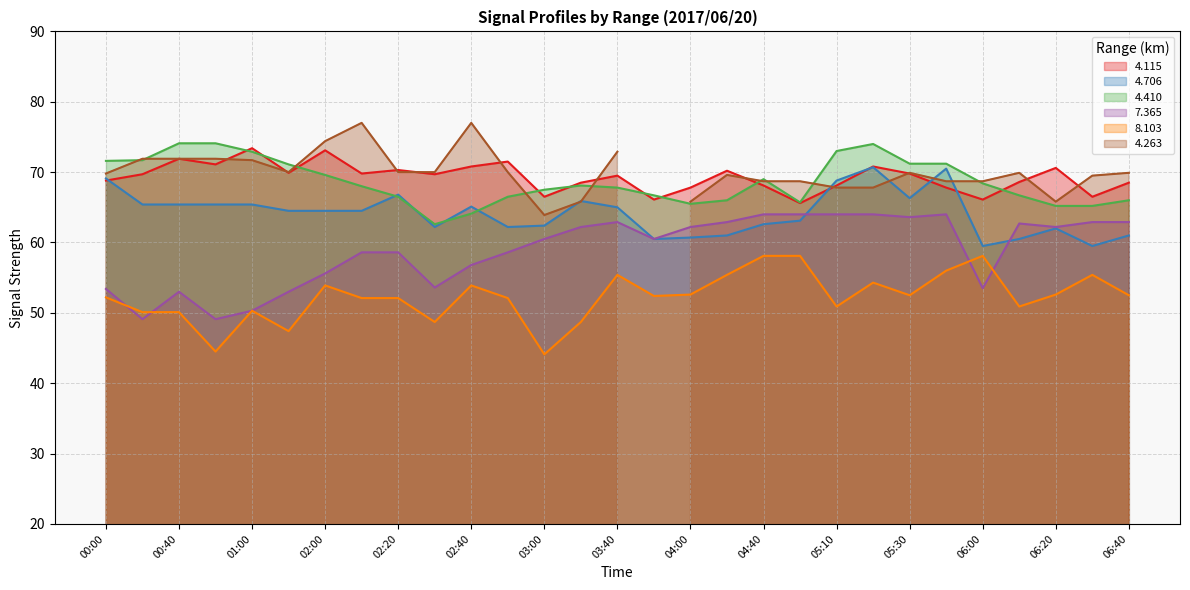

What is the difference between the   8.103 values at 06:00 and 03:00?

14.0